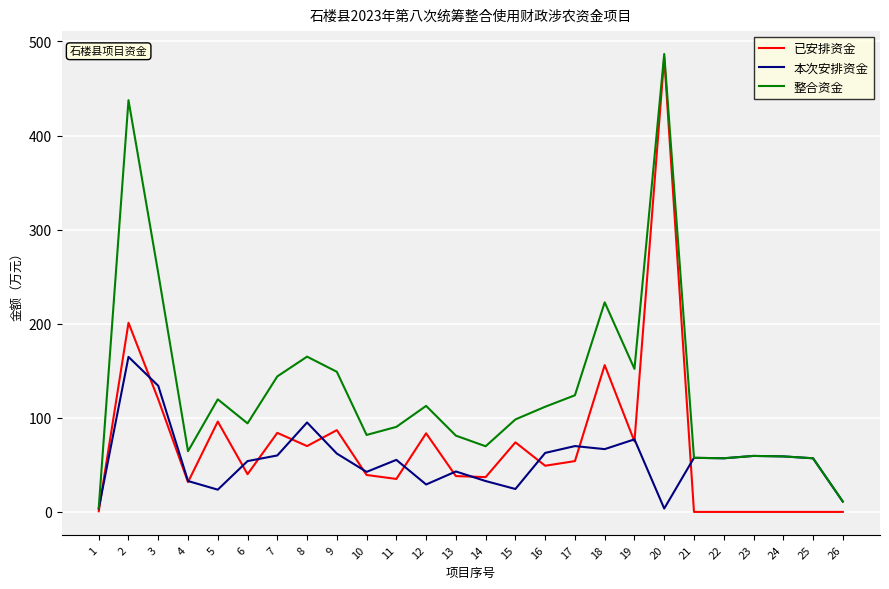

At which category does 已安排资金 reach its first local valley?

4